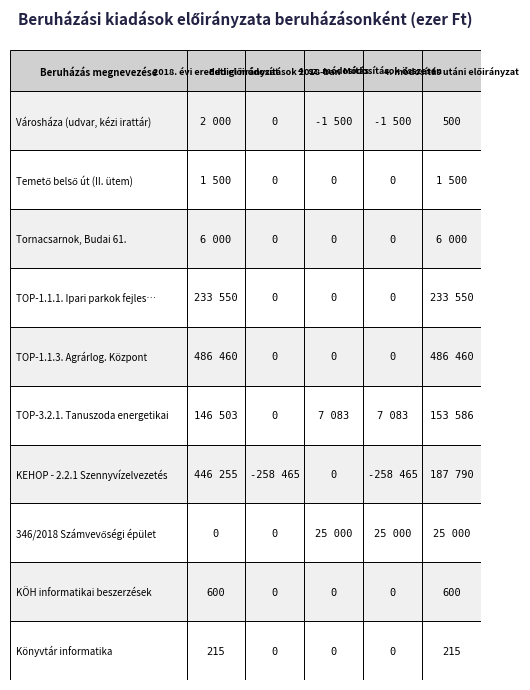

Rank the series by their maximum value, from lowest to highest.

Könyvtár informatika, KÖH informatikai beszerzések, Temető belső út (II. ütem), Városháza (udvar, kézi irattár), Tornacsarnok, Budai 61., 346/2018 Számvevőségi épület, TOP-3.2.1. Tanuszoda energetikai, TOP-1.1.1. Ipari parkok fejlesztése, KEHOP - 2.2.1 Szennyvízelvezetés, TOP-1.1.3. Agrárlog. Központ